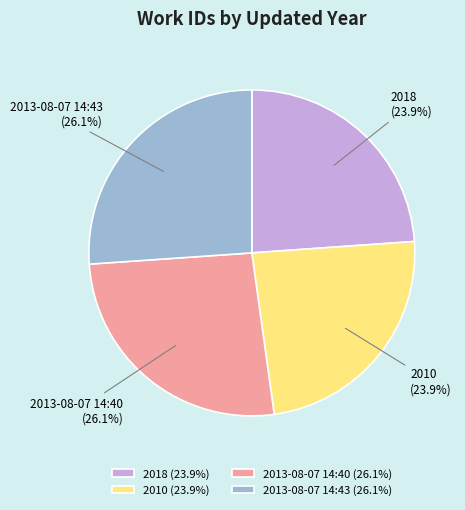

To the nearest percent, what is the average slice percentage?

25%